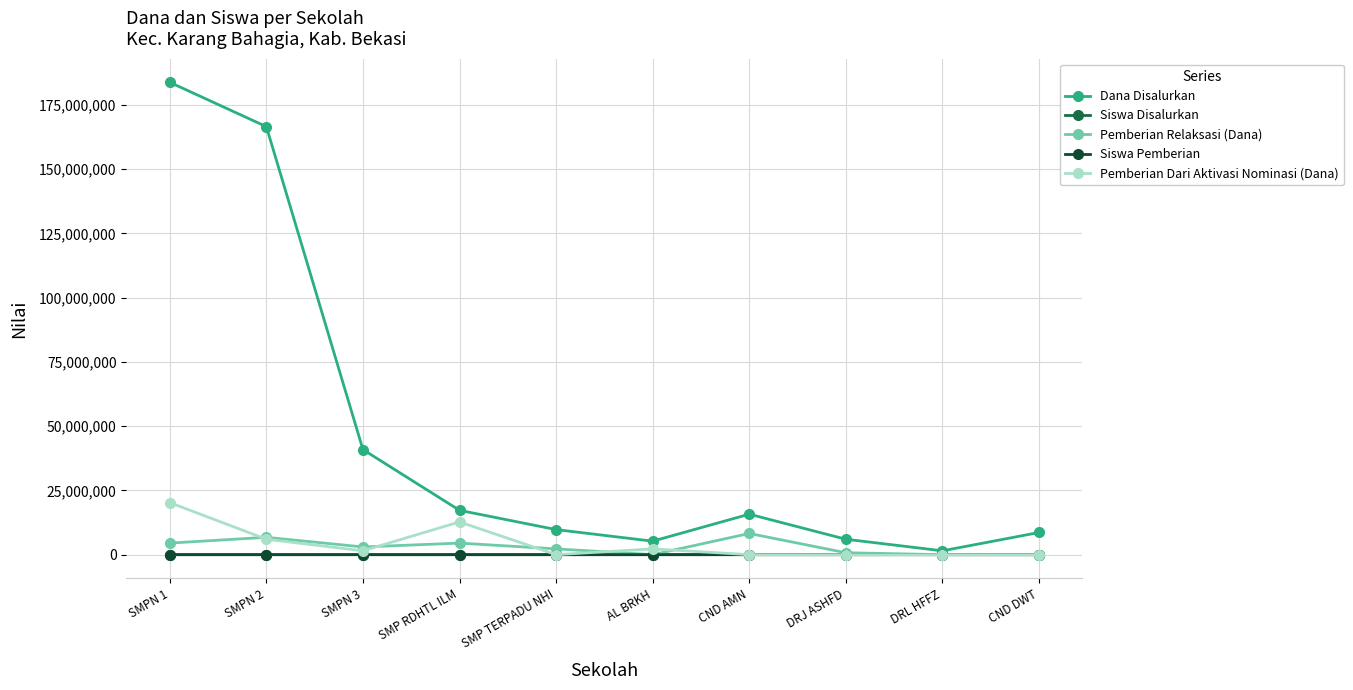

Which category has the highest value across all series?

SMPN 1